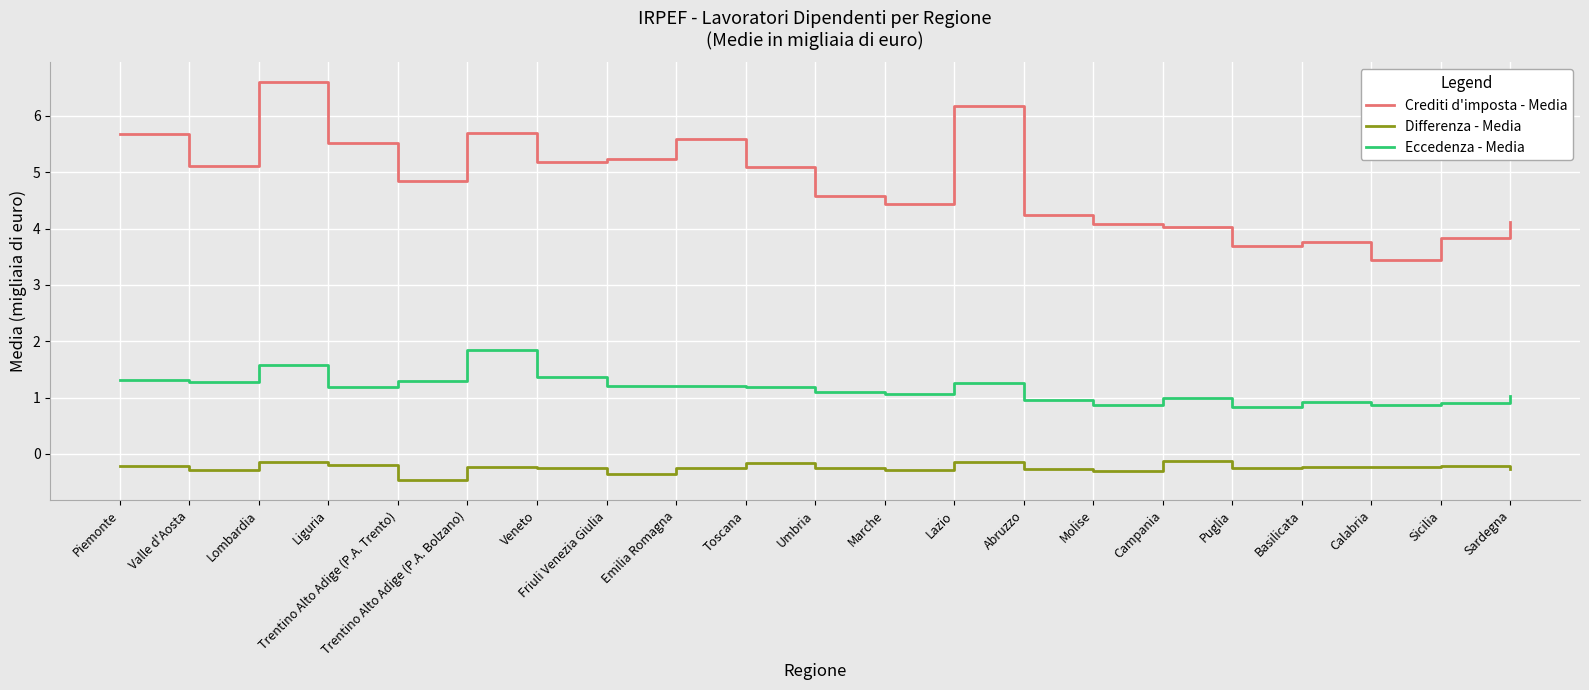

What value does the Eccedenza - Media series have at Veneto?

1.4